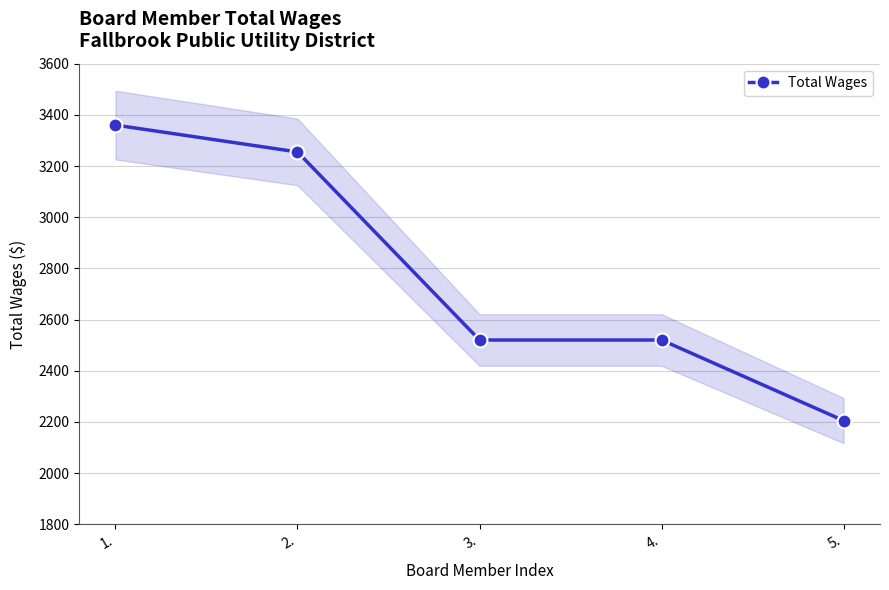

How many data points does each series have?

5